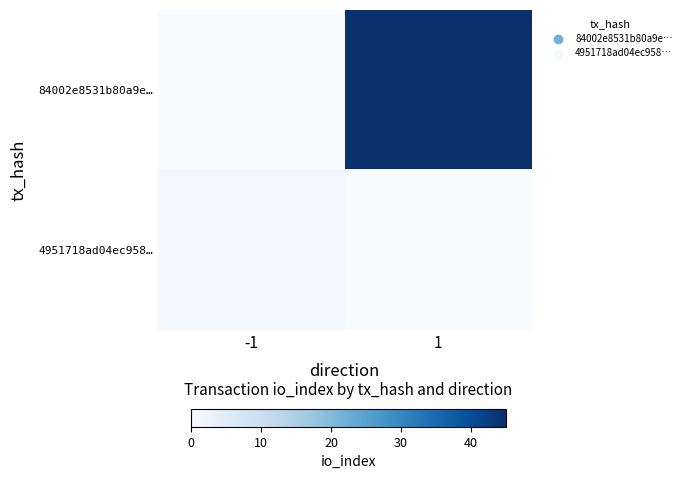

Between -1 and 1, which series saw the biggest shift?

84002e8531b80a9e…